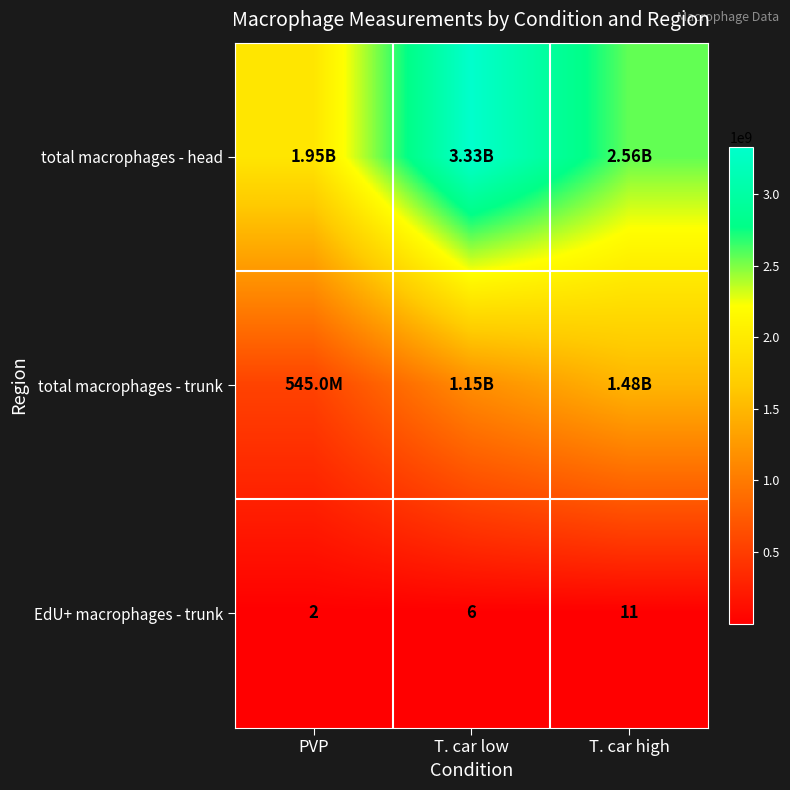

How many EdU+ macrophages - trunk values are between 2 and 11?

3